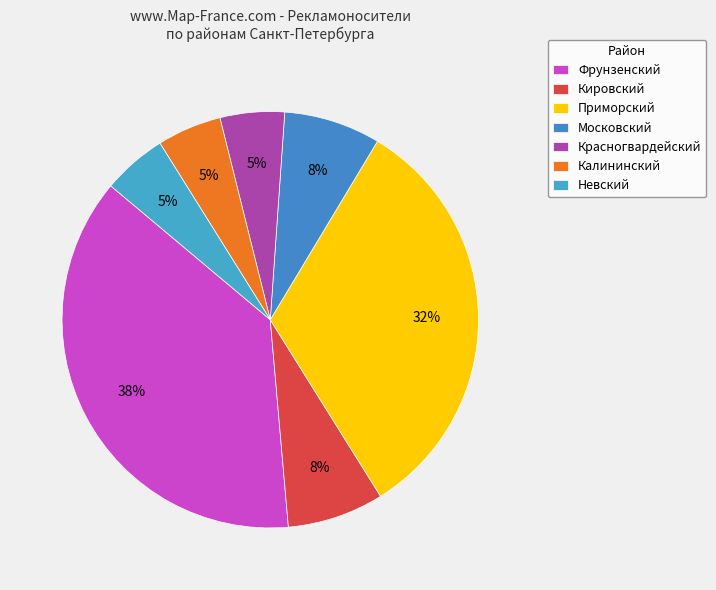

Is it true that Невский is 8% of the pie?

False